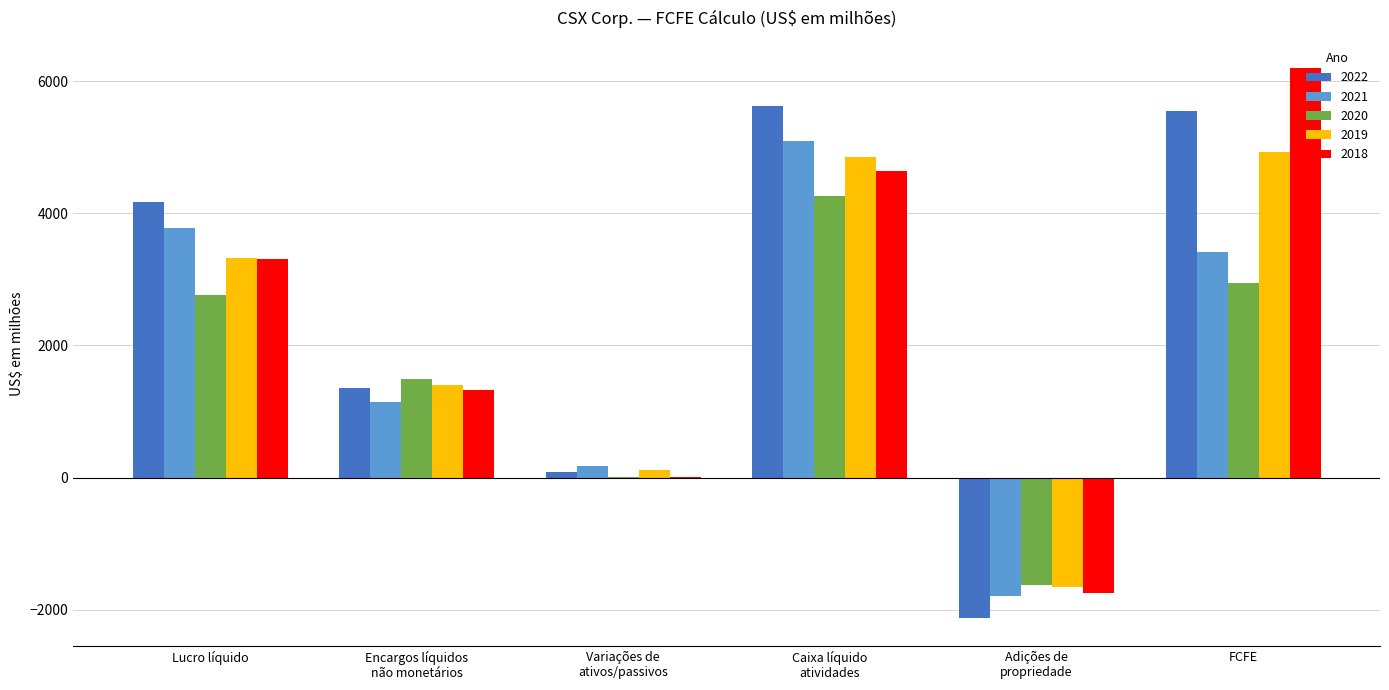

Reading left to right, extract all data points from this chart.

2022: Lucro líquido=4166	Encargos líquidos
não monetários=1362	Variações de
ativos/passivos=91	Caixa líquido
atividades=5619	Adições de
propriedade=-2133	FCFE=5546
2021: Lucro líquido=3781	Encargos líquidos
não monetários=1145	Variações de
ativos/passivos=173	Caixa líquido
atividades=5099	Adições de
propriedade=-1791	FCFE=3411
2020: Lucro líquido=2765	Encargos líquidos
não monetários=1496	Variações de
ativos/passivos=2	Caixa líquido
atividades=4263	Adições de
propriedade=-1626	FCFE=2948
2019: Lucro líquido=3331	Encargos líquidos
não monetários=1402	Variações de
ativos/passivos=117	Caixa líquido
atividades=4850	Adições de
propriedade=-1657	FCFE=4929
2018: Lucro líquido=3309	Encargos líquidos
não monetários=1324	Variações de
ativos/passivos=8	Caixa líquido
atividades=4641	Adições de
propriedade=-1745	FCFE=6196